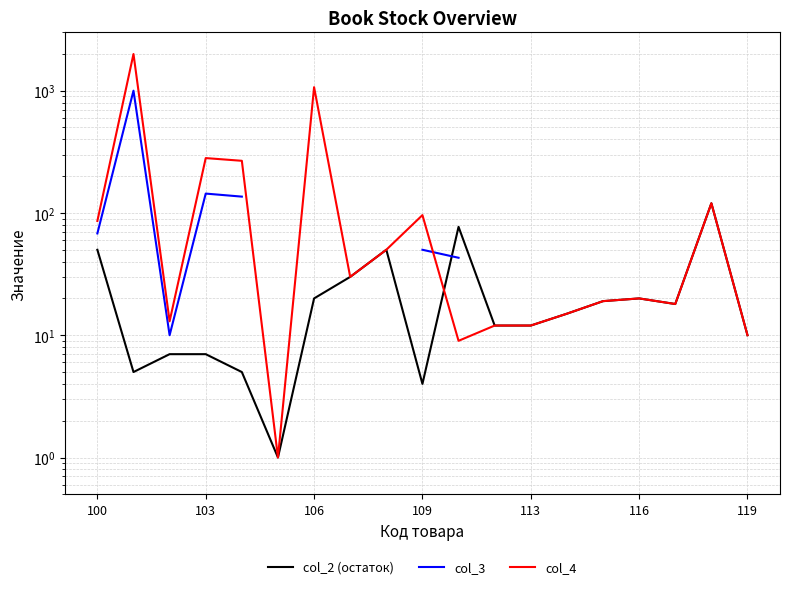

The value of col_2 (остаток) at 17 is 66.6. True or false?

False